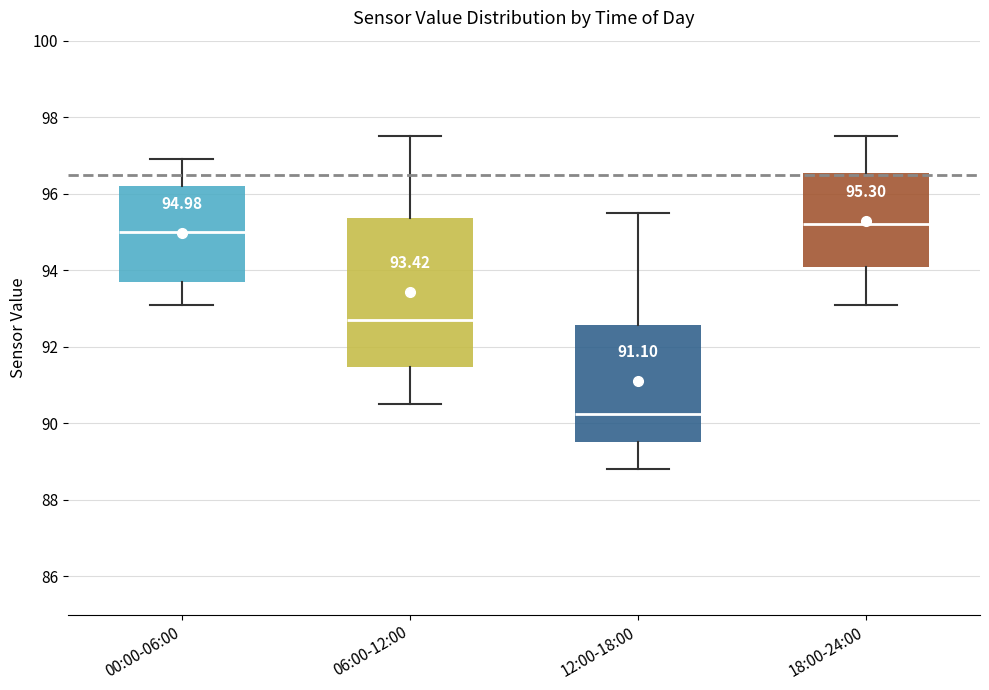

Comparing the boxes themselves (not the whiskers), which one is the tallest?

06:00-12:00